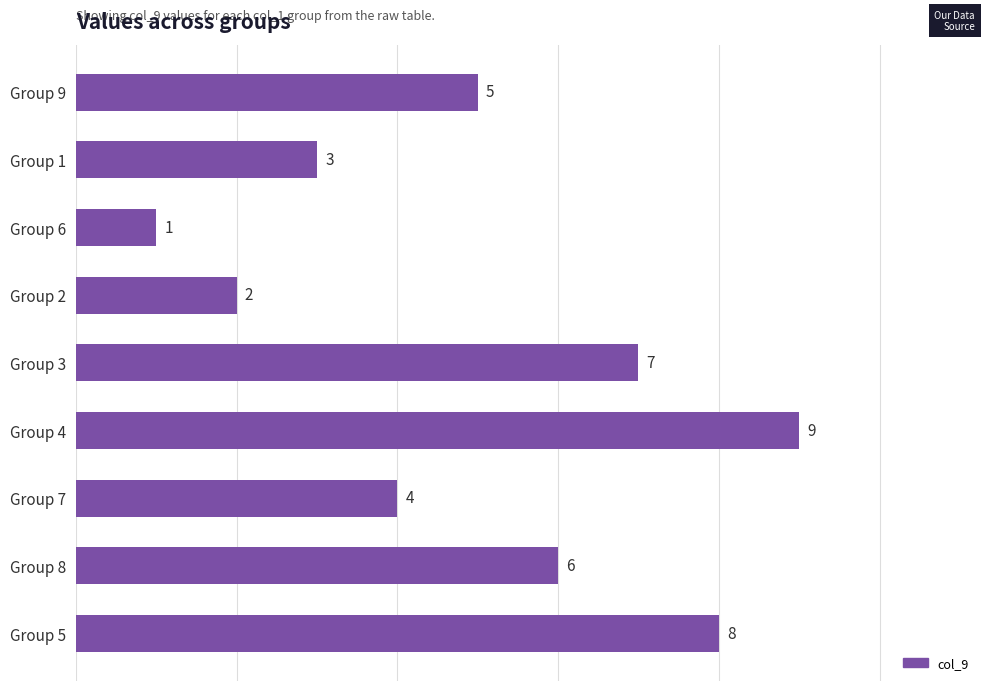

What is the sum of all values?

45